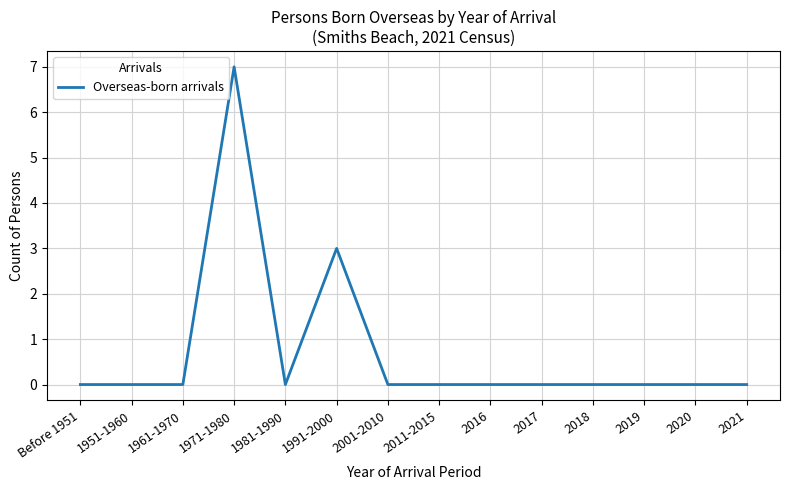

What is the difference between the maximum and minimum values?

7